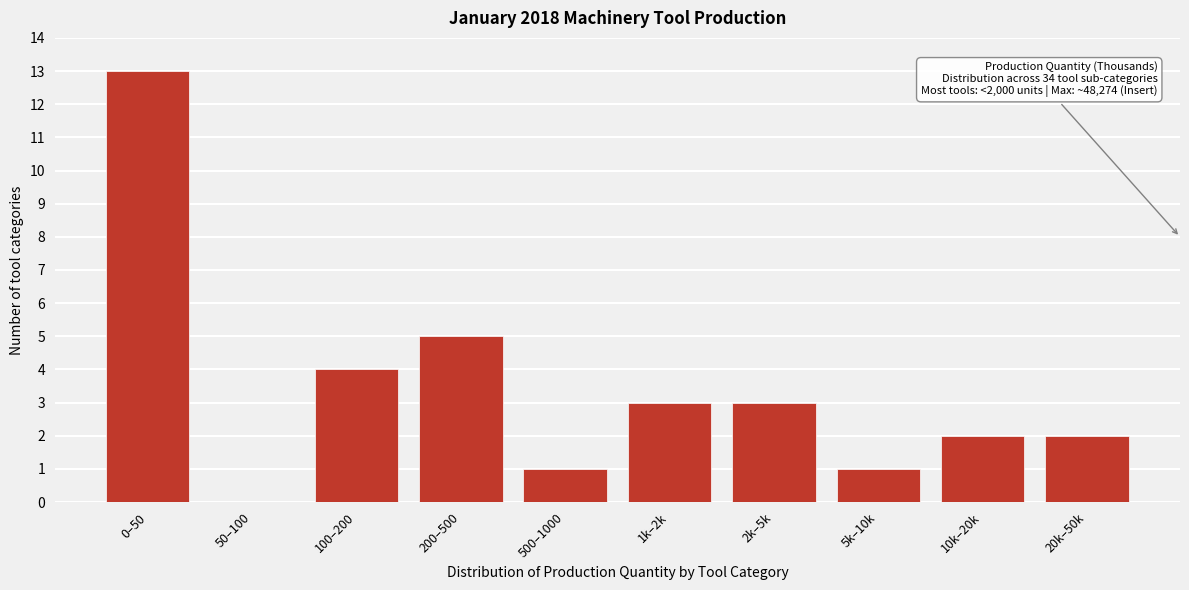

Reading right to left, transcribe all the data shown in this chart.

20k–50k=2	10k–20k=2	5k–10k=1	2k–5k=3	1k–2k=3	500–1000=1	200–500=5	100–200=4	50–100=0	0–50=13